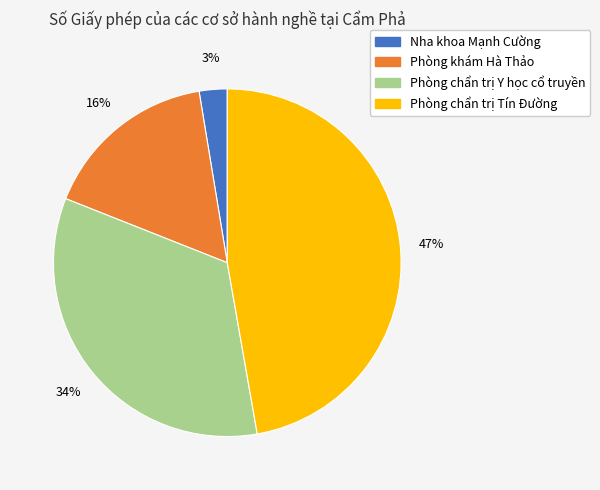

Is the sum of Phòng chẩn trị Tín Đường and Phòng khám Hà Thảo greater than half?

Yes